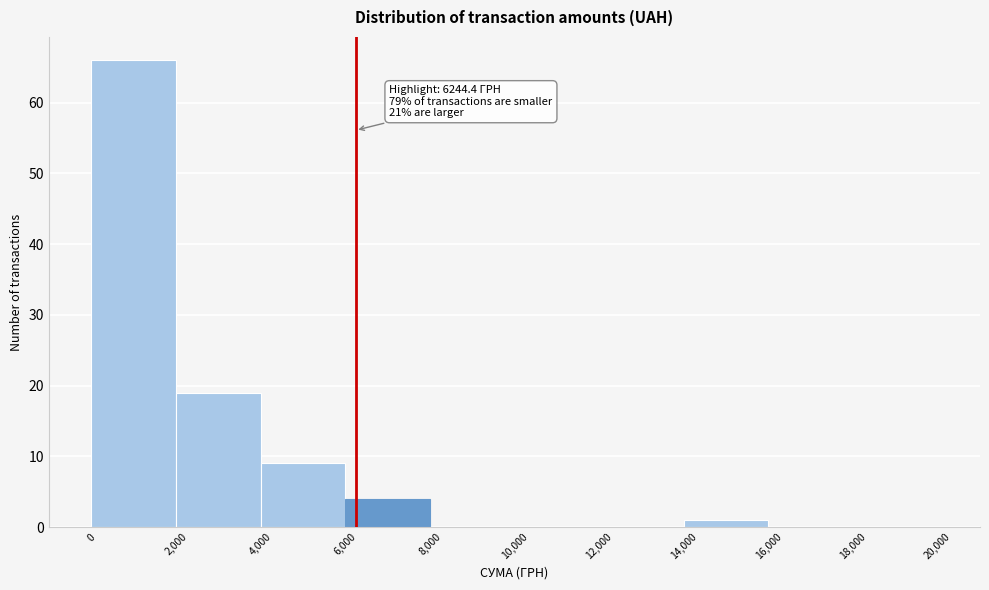

Over which range of the x-axis is the bar tallest?

0 to 2,000